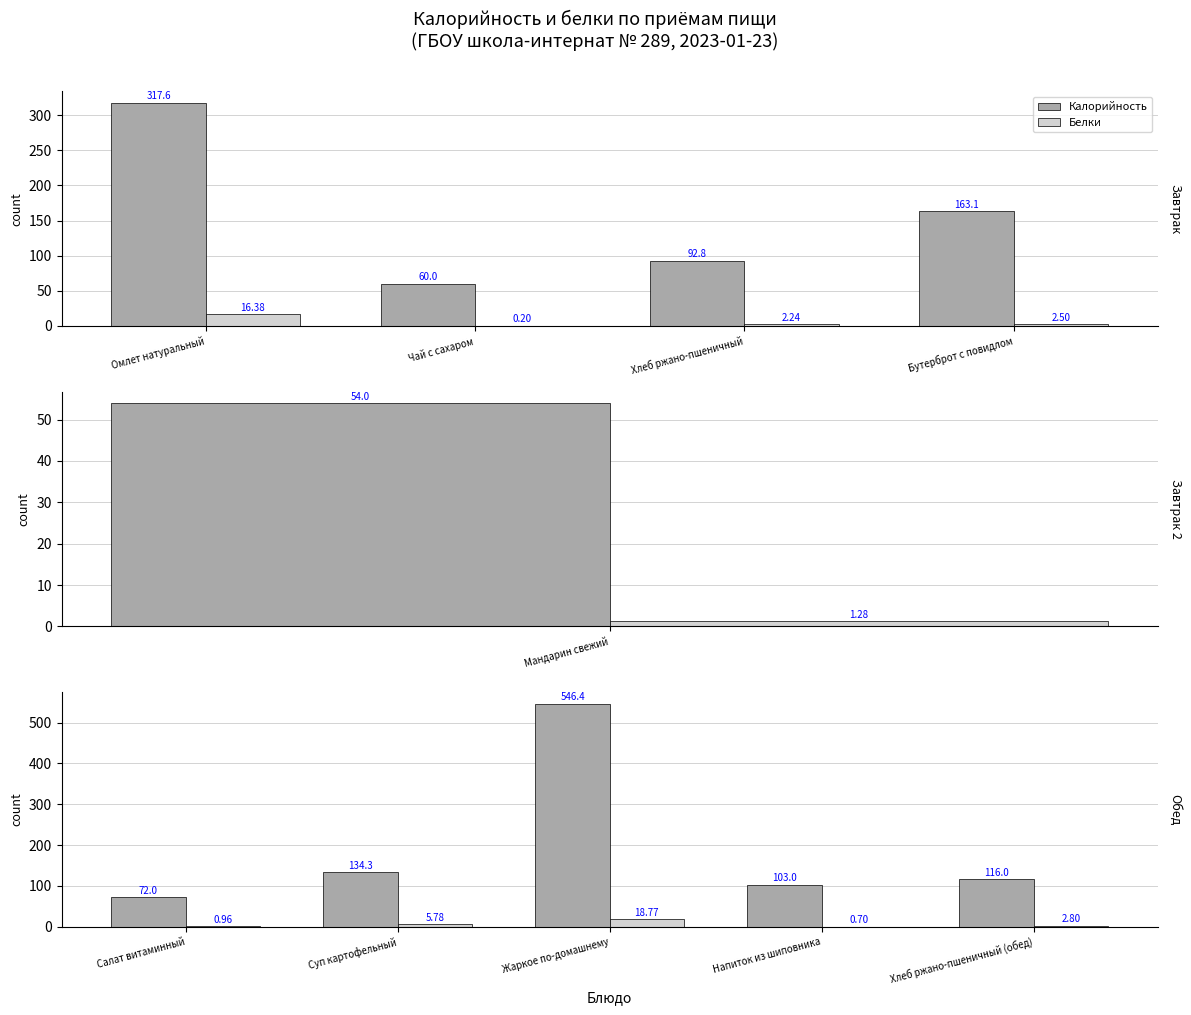

Rank the series at Суп картофельный from highest to lowest value.

Калорийность, Белки